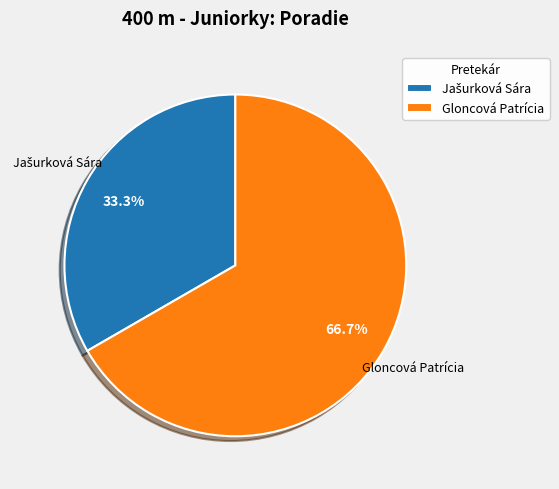

Which category accounts for the majority?

Gloncová Patrícia